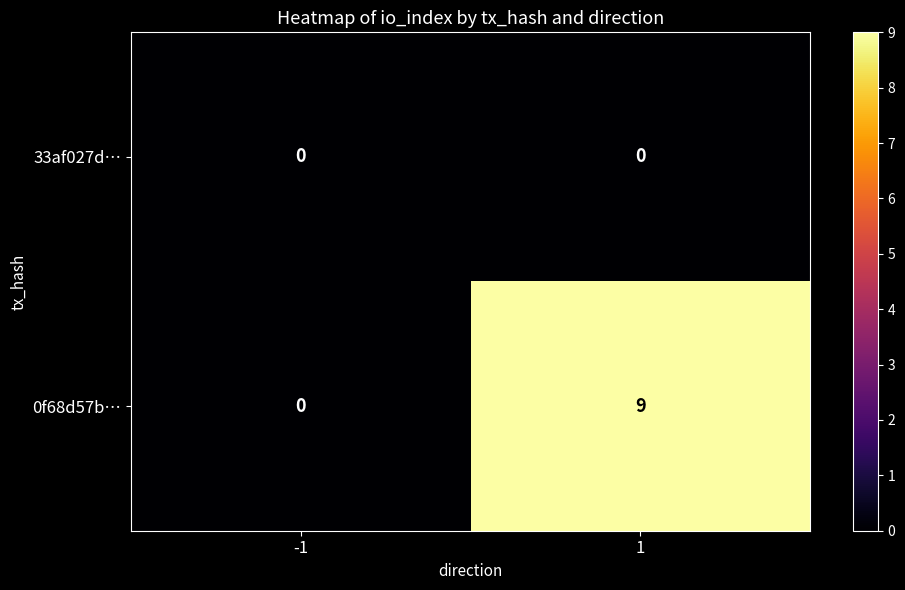

At 1, list the series in order from smallest to largest.

33af027d…, 0f68d57b…